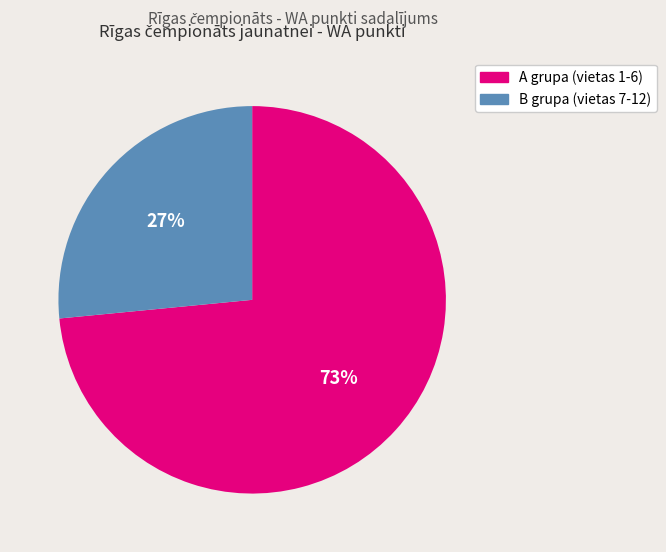

How many slices are in this pie chart?

2